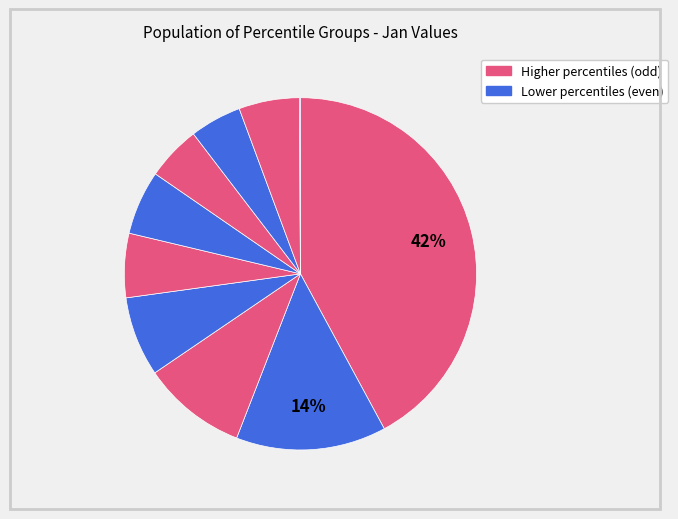

Count the number of slices in the pie.

10